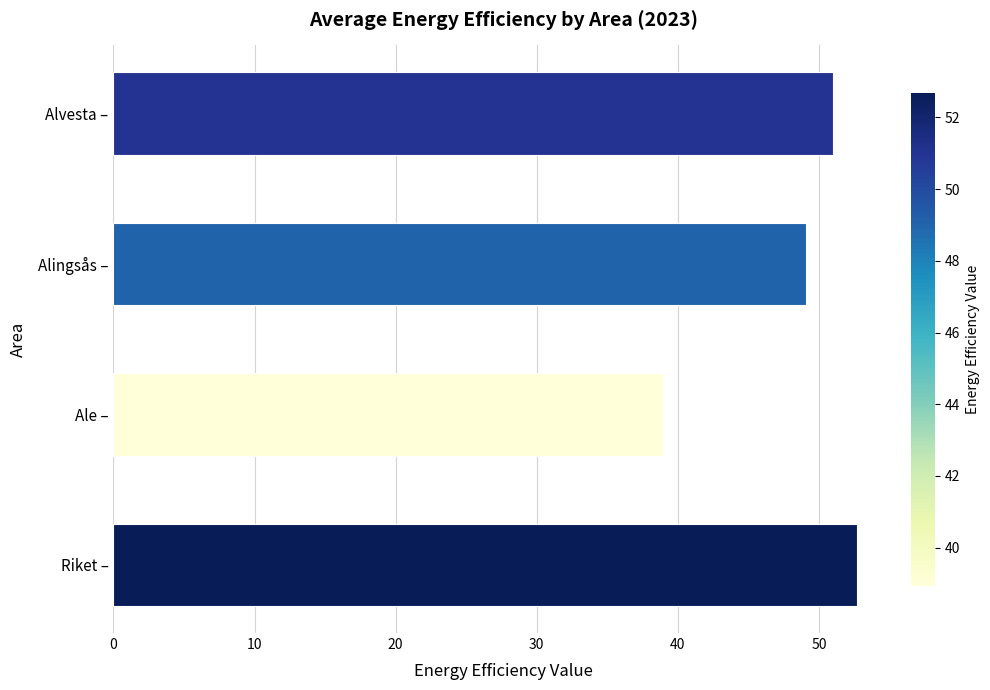

What is the change in value from Riket – to Ale –?

-13.8